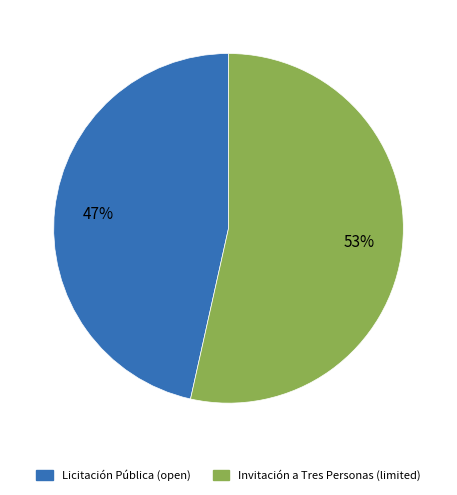

Is there a majority slice in this chart?

Yes